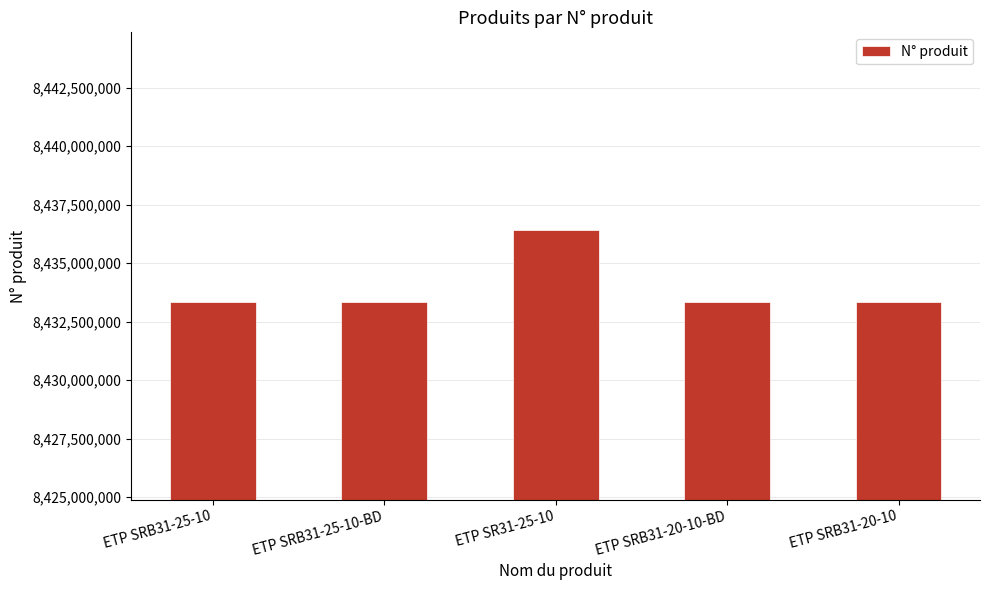

Is it true that the value at ETP SR31-25-10 is 8436430020?

True